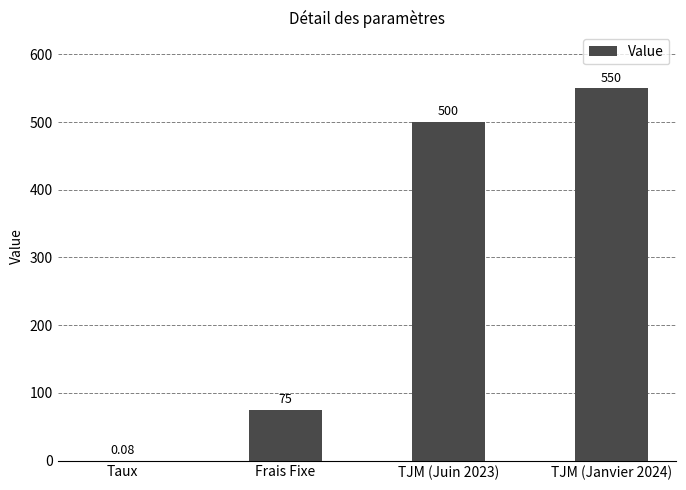

At which label is the value closest to 275?

Frais Fixe